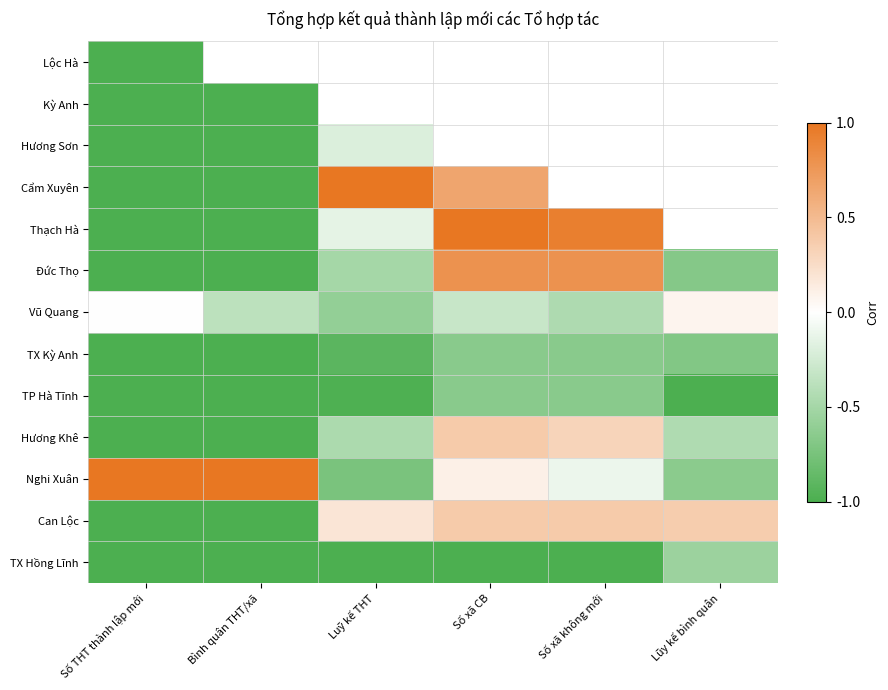

Which series has the largest total across all categories?

Nghi Xuân